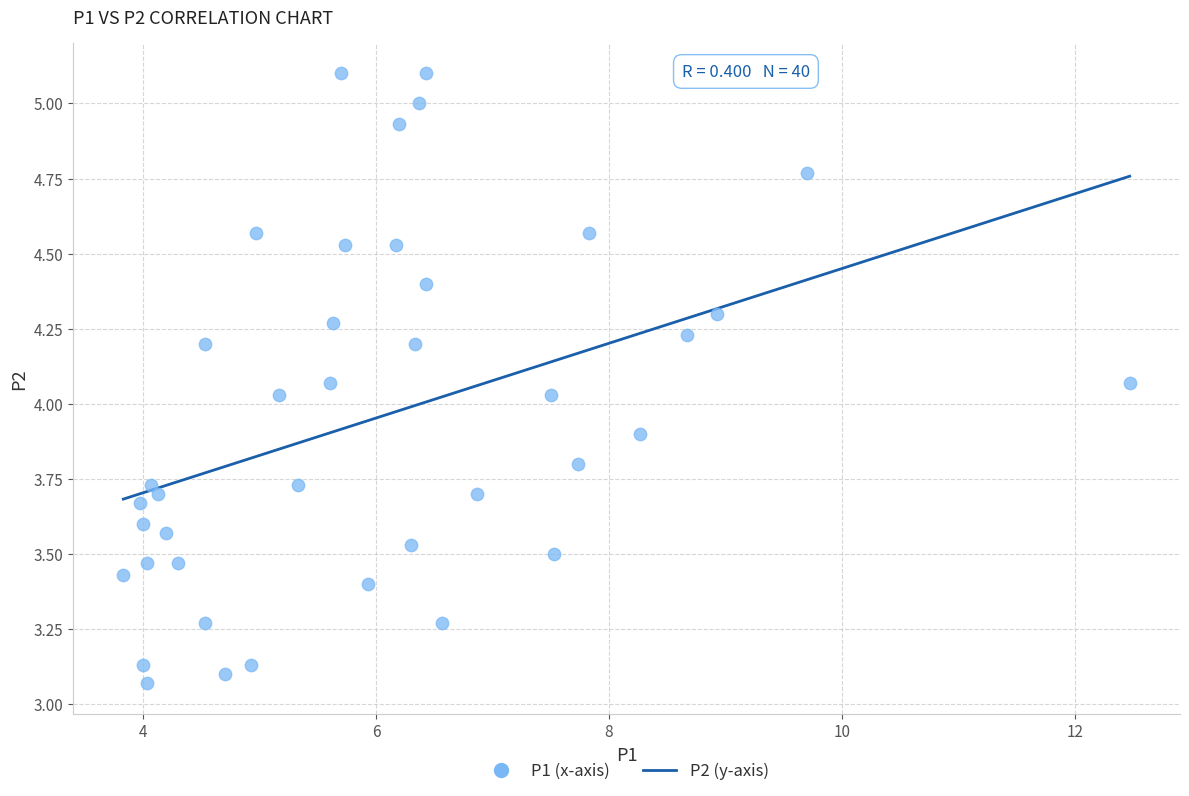

What is the range of X values (max minus min)?

8.6